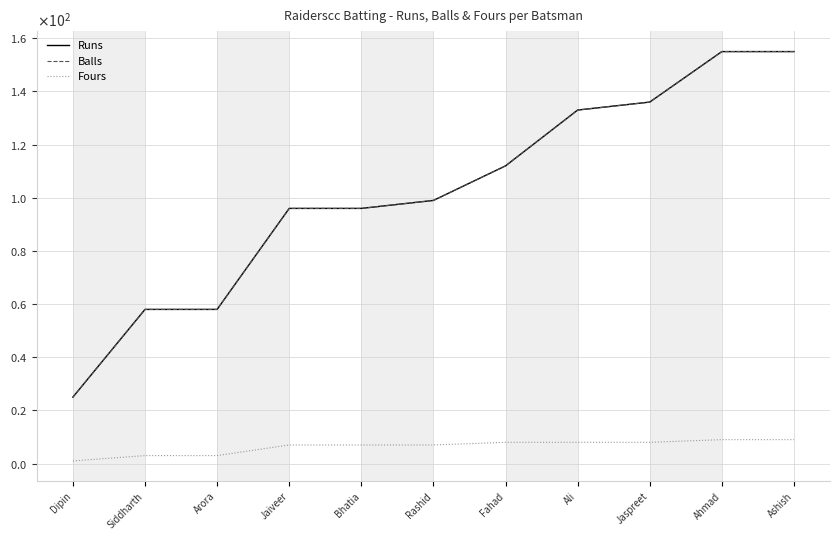

Which series has the widest spread of values?

Runs